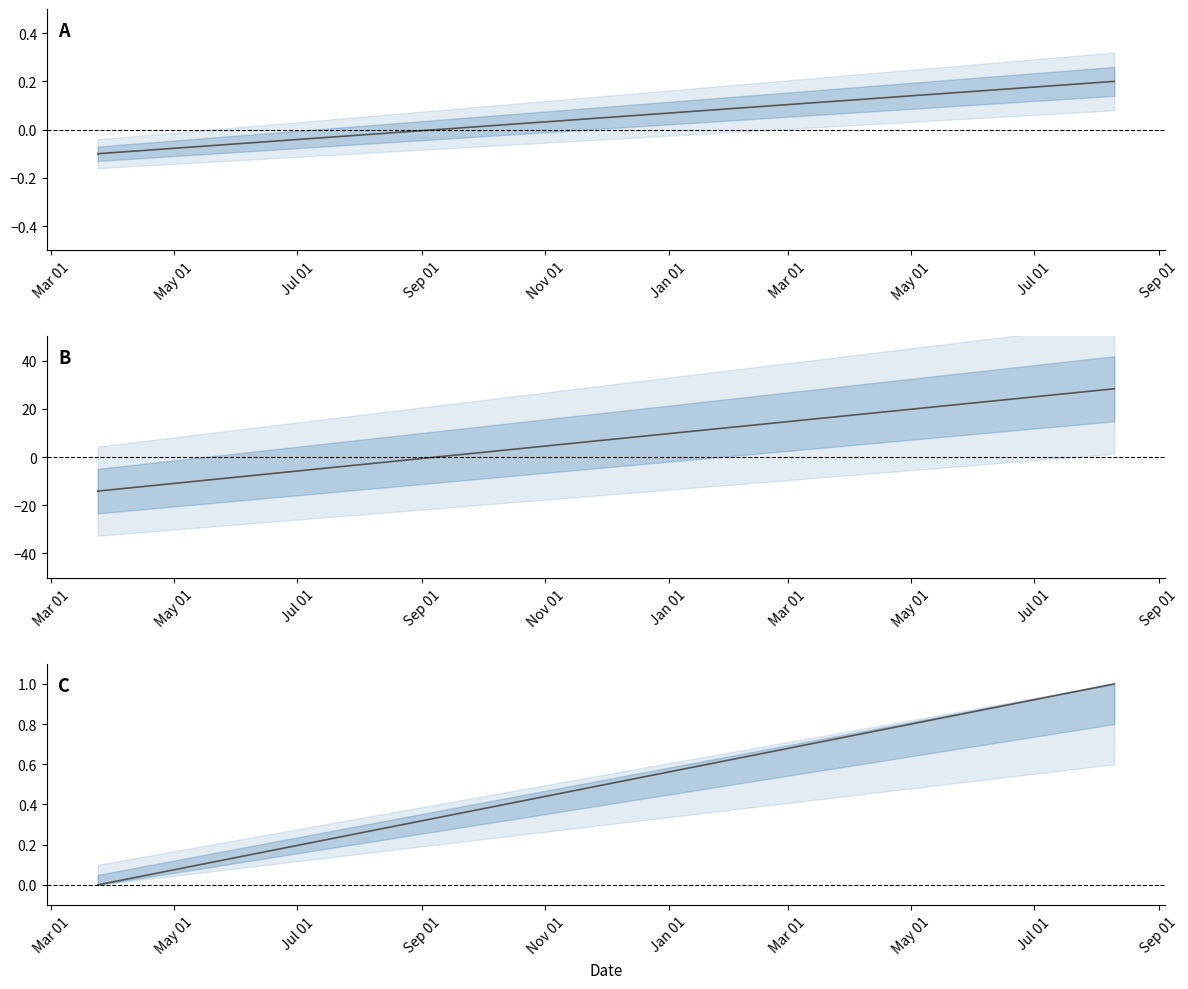

Between Mar 01 and May 01, which is larger?

May 01